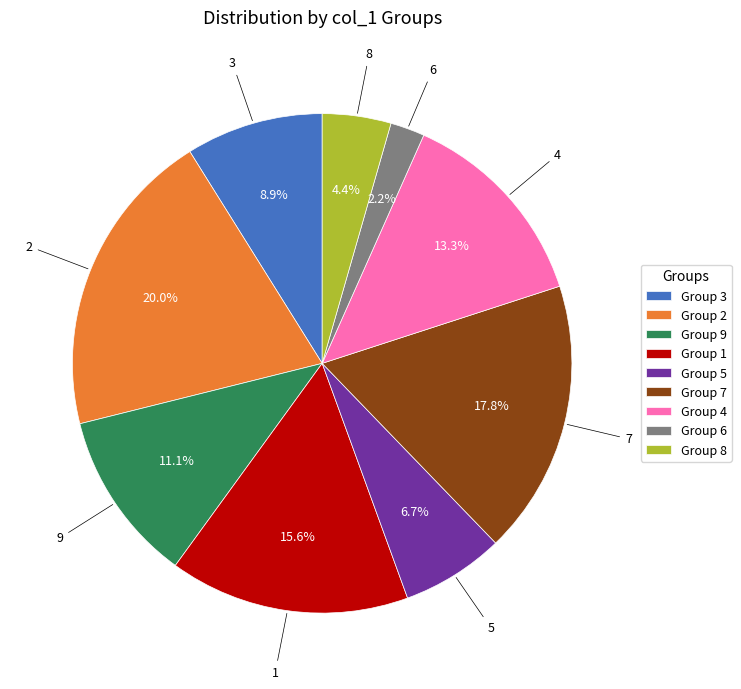

Which slice is the smallest?

Group 6